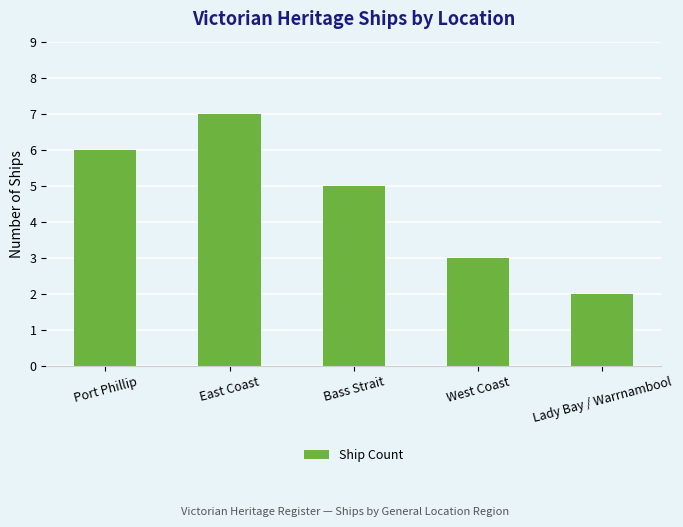

What is the average value?

5